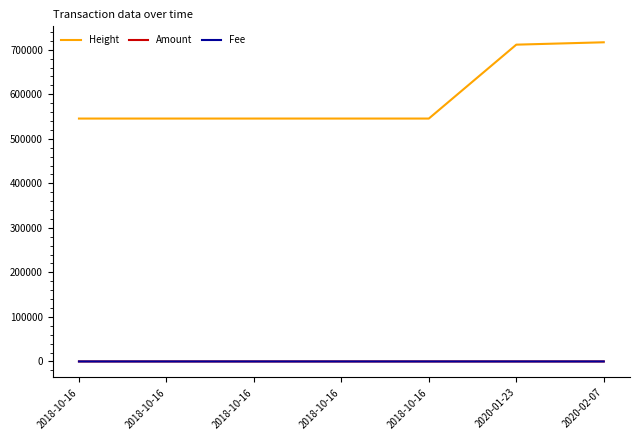

What are all the series names shown in the legend?

Height, Amount, Fee